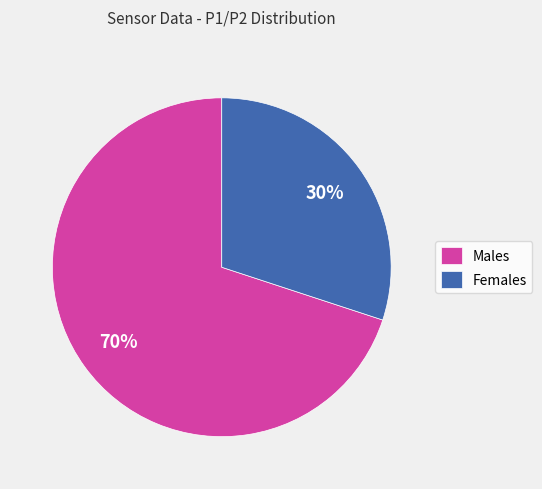

The Males slice represents 57% of the pie. True or false?

False